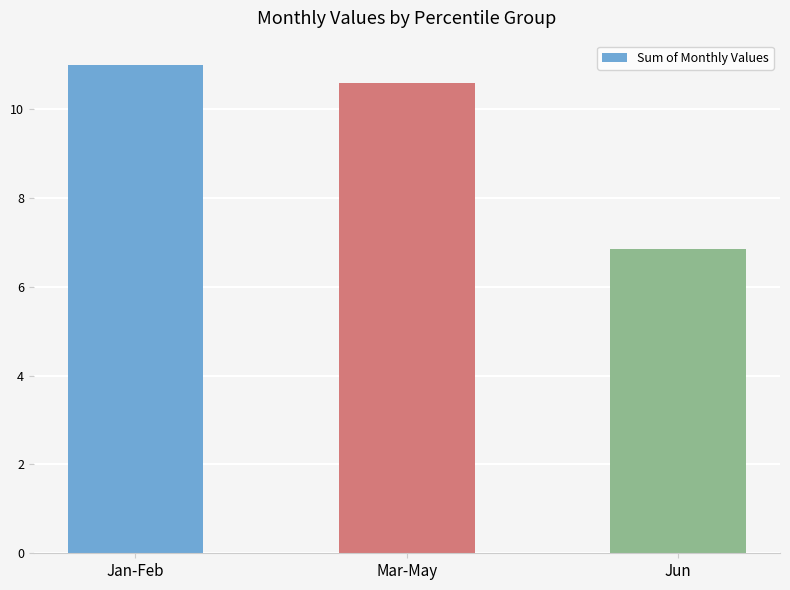

Read the value at Mar-May.

10.6